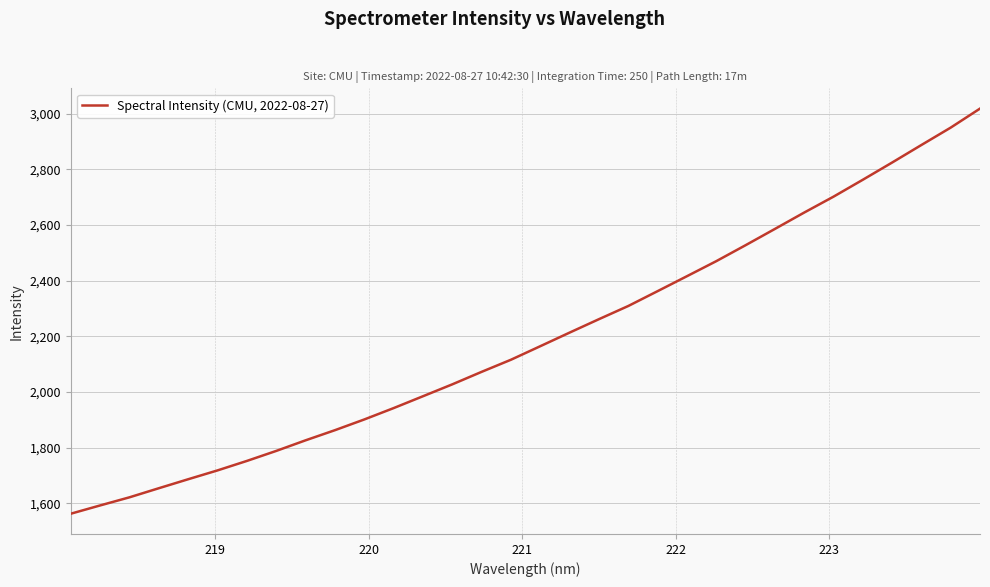

What is the minimum value shown in the chart?

1562.9